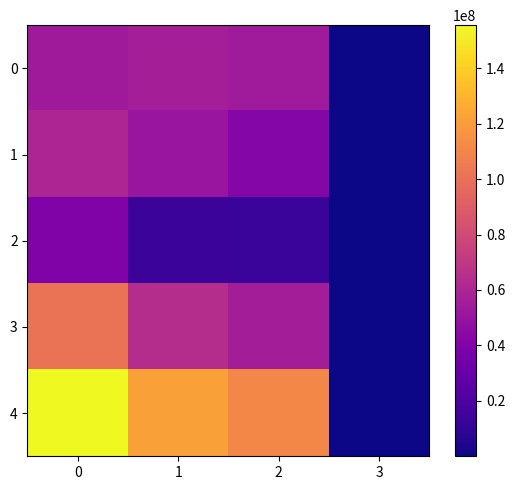

At how many categories does at least one series exceed 36525136?

3